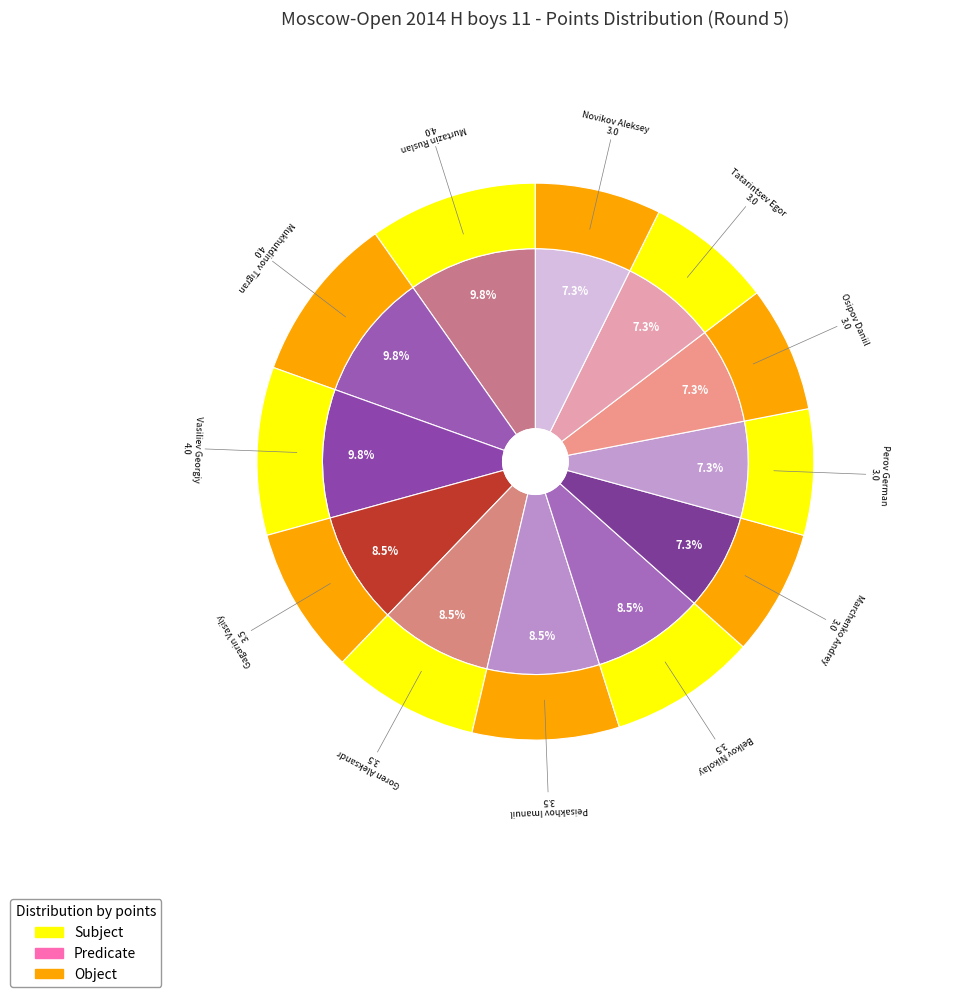

Does any single category account for the majority?

No